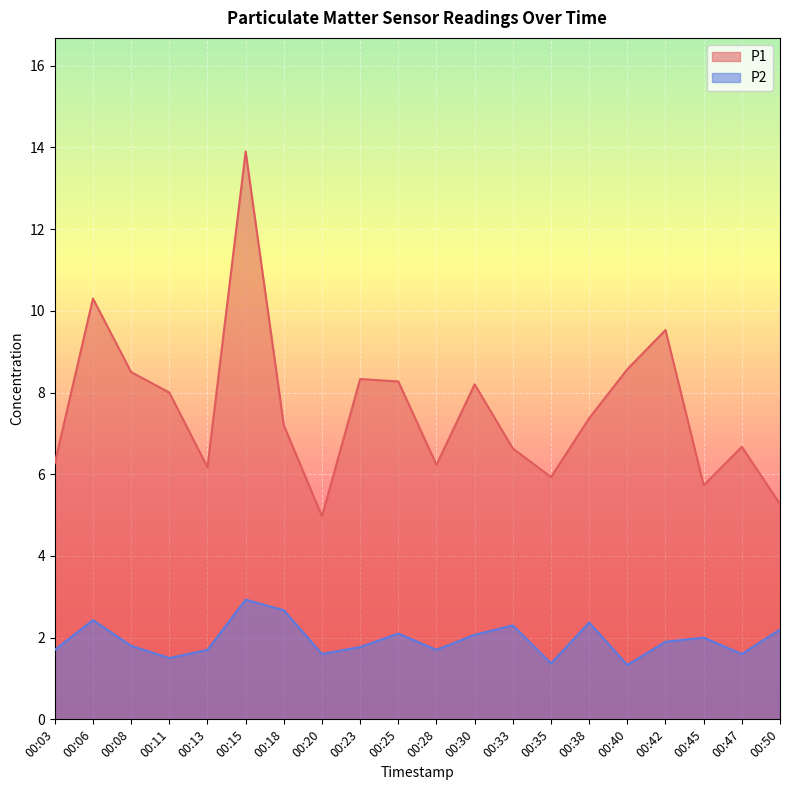

What is the total value across all series at 00:23?

10.1